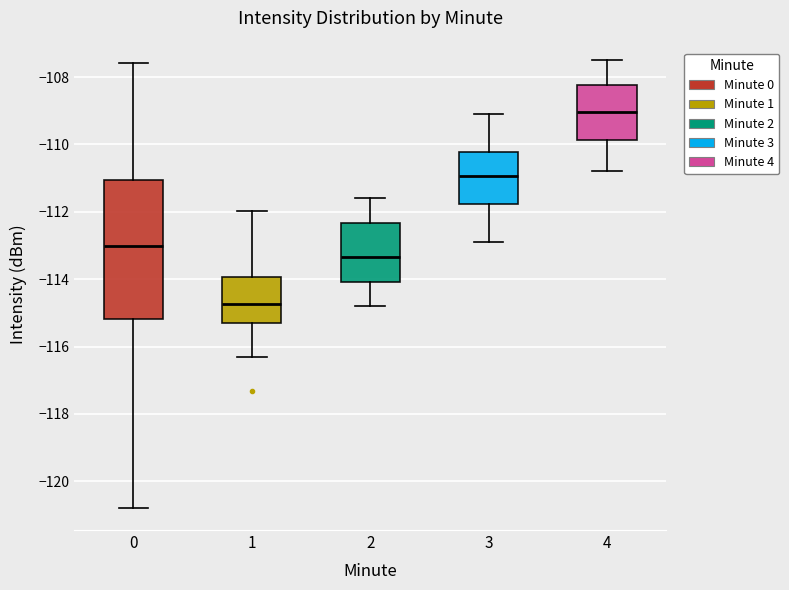

Reading left to right, read every box against the y-axis: the position of its median line, the range the box covers, and the ends of its whiskers. The values are not printed on the chart, so give them approximately, as read against the axis.

0: median -113.0, box -115.2 to -111.0, whiskers -120.8 to -107.6
1: median -114.8, box -115.2 to -114.0, whiskers -116.2 to -112.0
2: median -113.4, box -114.0 to -112.4, whiskers -114.8 to -111.6
3: median -111.0, box -111.8 to -110.2, whiskers -112.8 to -109.0
4: median -109.0, box -109.8 to -108.2, whiskers -110.8 to -107.4